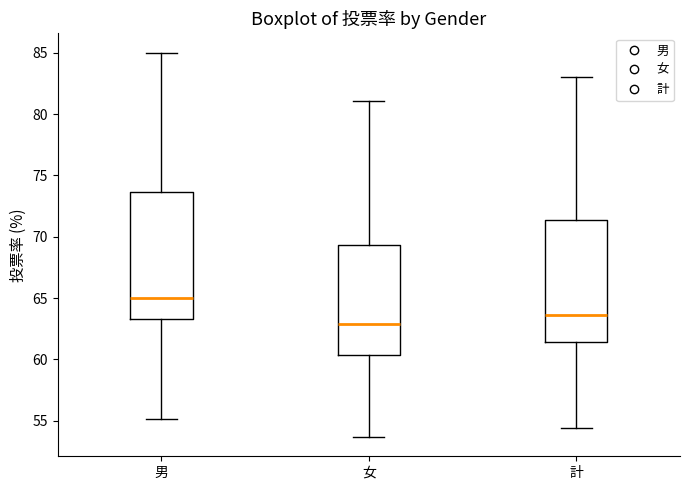

Reading left to right, transcribe this box plot: for each box, give where its median line is, the range the box spans, and where its two whiskers end, as read against the y-axis. The values are not printed on the chart, so give them approximately, as read against the axis.

男: median 65.0, box 63.5 to 73.5, whiskers 55.0 to 85.0
女: median 63.0, box 60.5 to 69.5, whiskers 53.5 to 81.0
計: median 63.5, box 61.5 to 71.5, whiskers 54.5 to 83.0